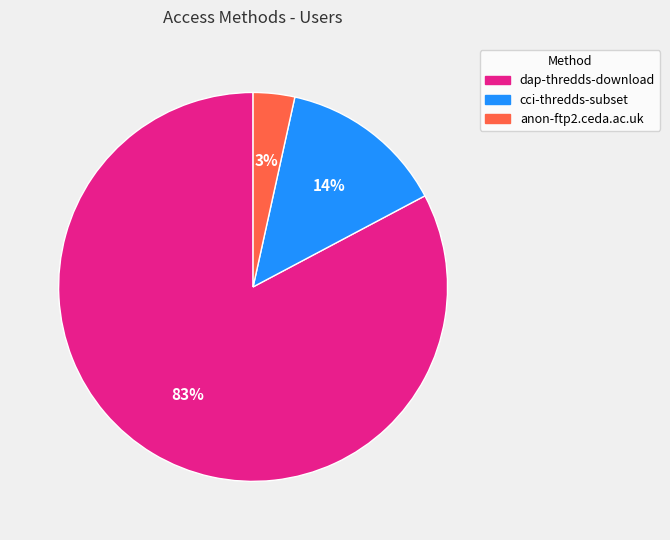

Which slice represents more than half of the pie?

dap-thredds-download